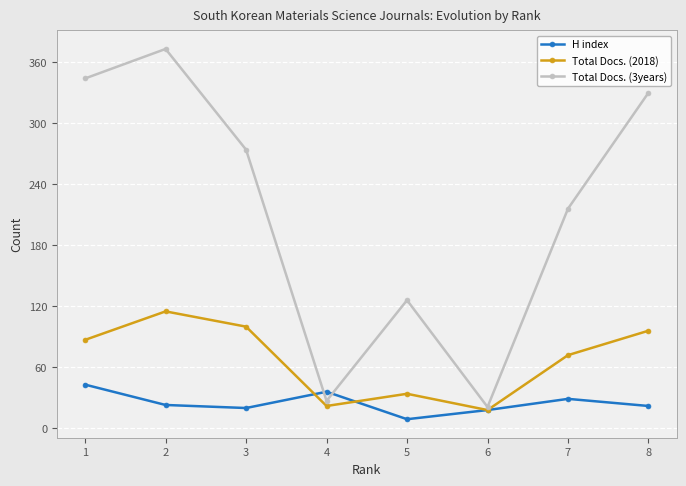

Which series changed the most between 3 and 4?

Total Docs. (3years)